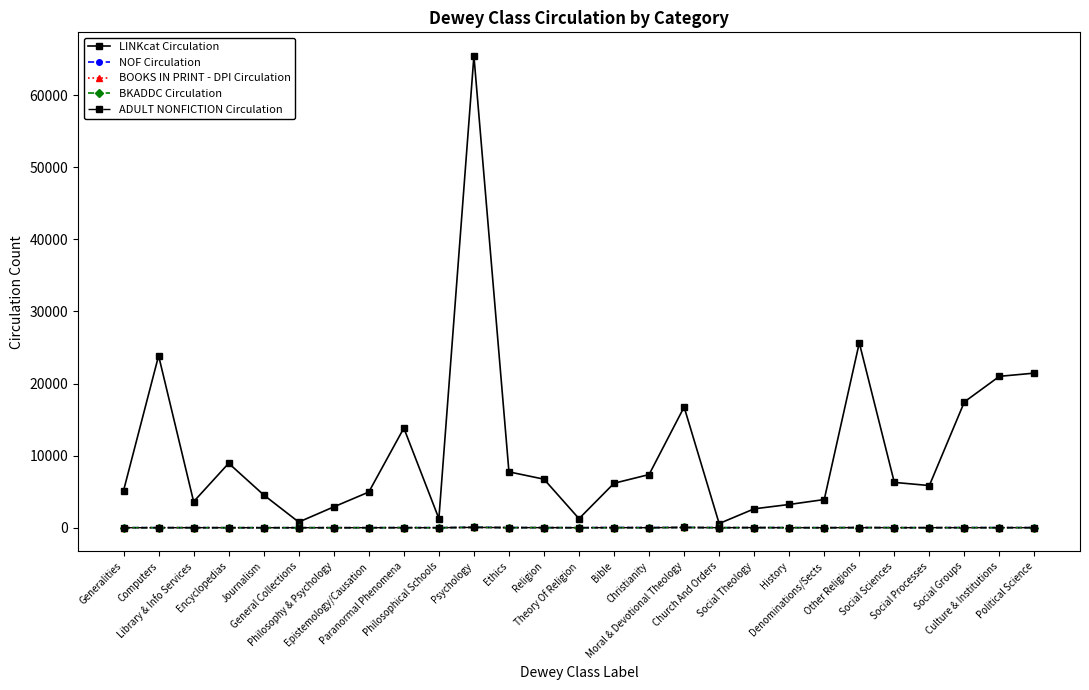

Which series has the widest spread of values?

LINKcat Circulation